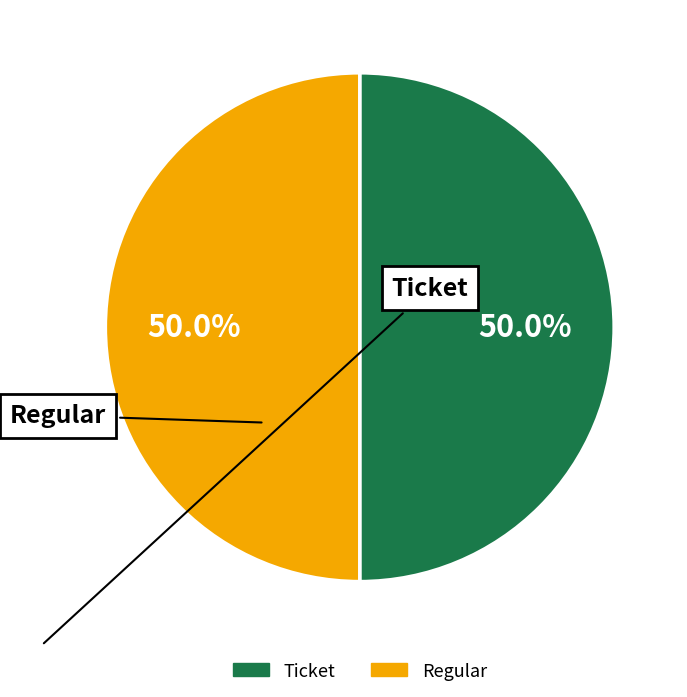

What is the total percentage of Ticket and Regular?

100.0%